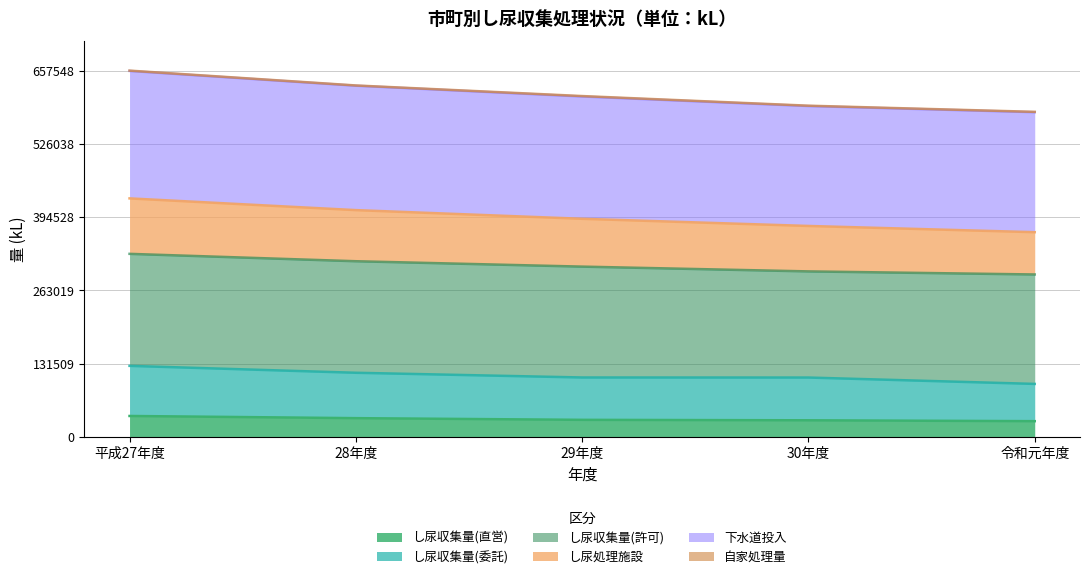

Count the 下水道投入 values in the range 593922 to 630446.

3